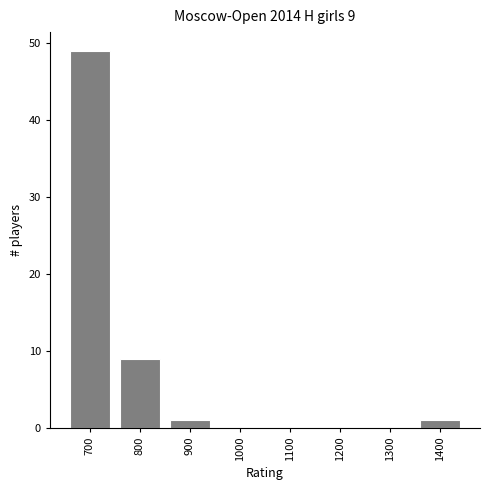

Reading right to left, list all the values displayed in this chart.

1400=1	1300=0	1200=0	1100=0	1000=0	900=1	800=9	700=49